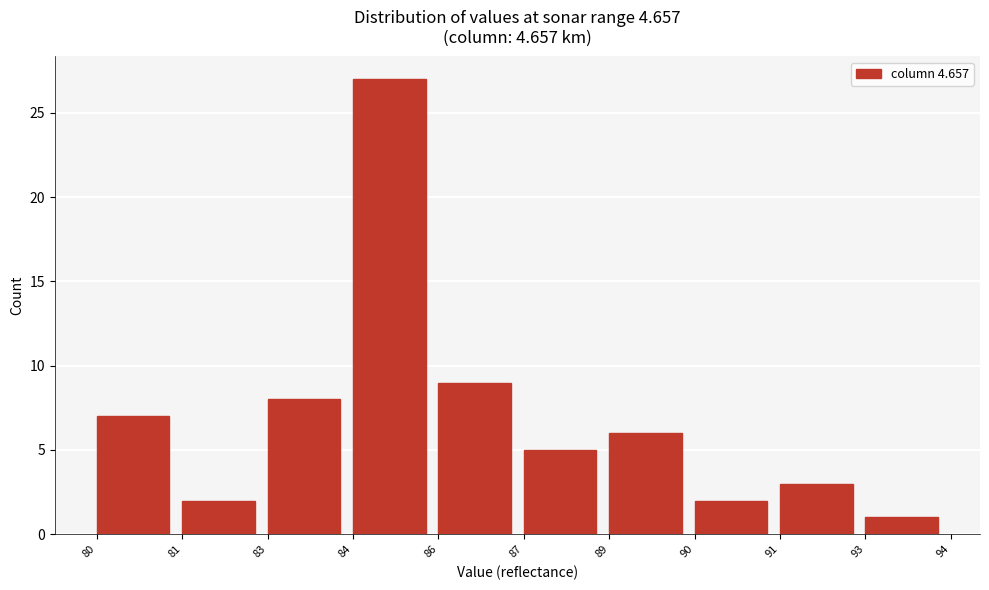

Reading left to right, transcribe all the data shown in this chart.

7	2	8	27	9	5	6	2	3	1